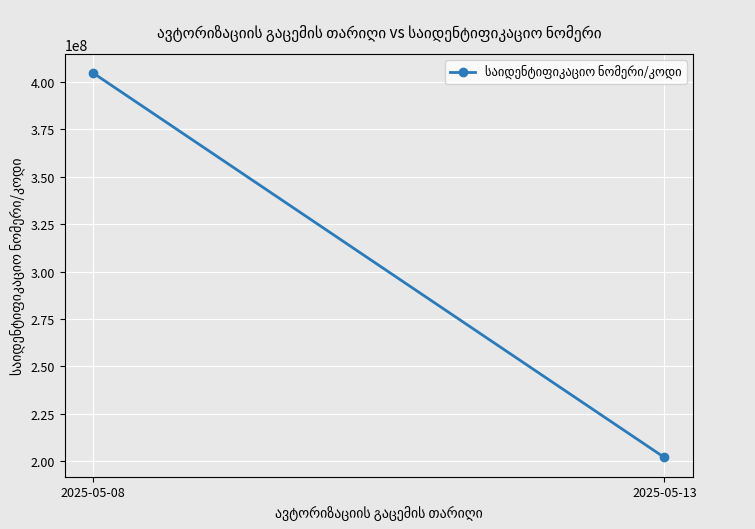

What is the ratio of the value at 2025-05-13 to the value at 2025-05-08?

0.5